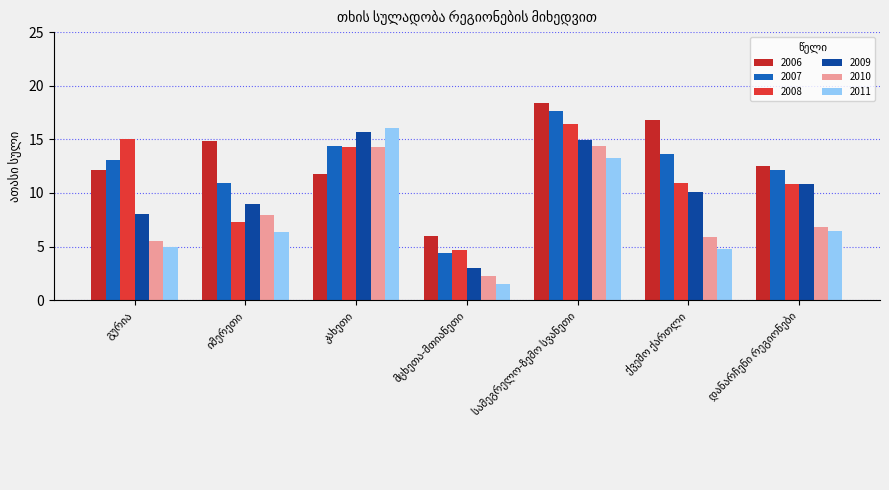

Count the number of data series in this chart.

6